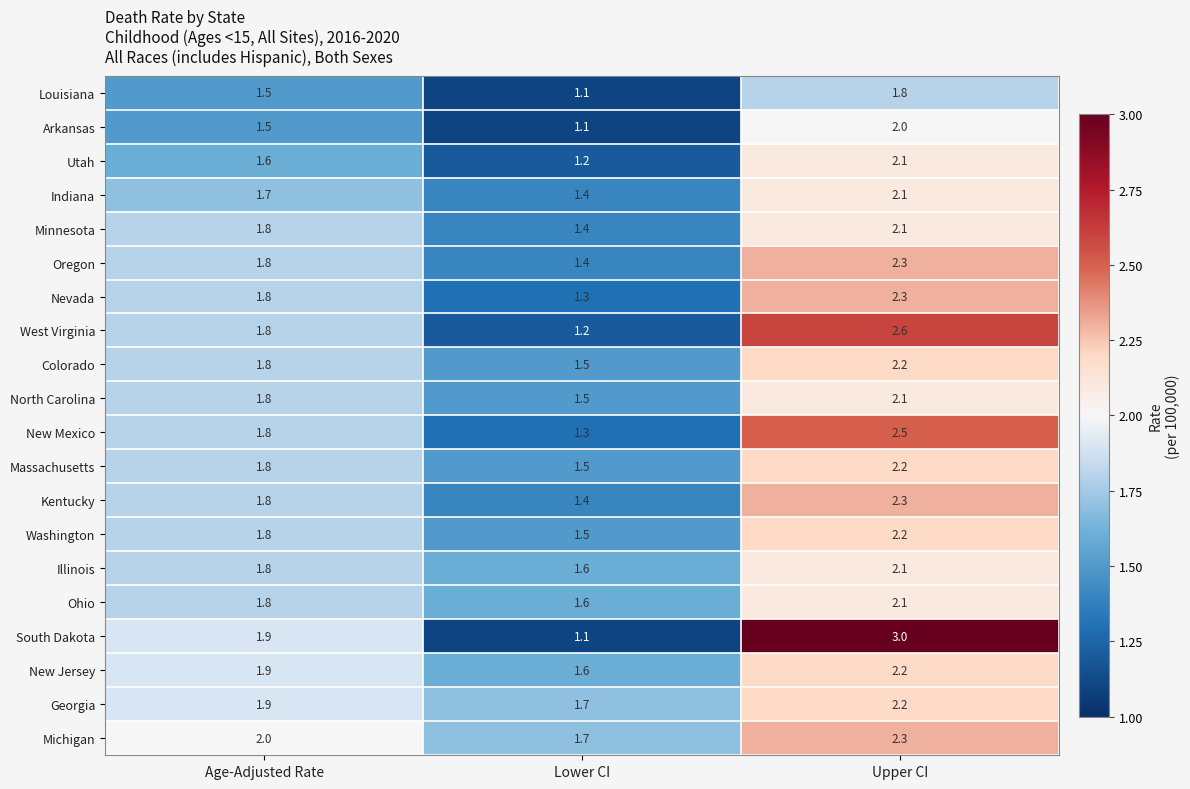

Is it true that Minnesota equals 1.4 at Lower CI?

True